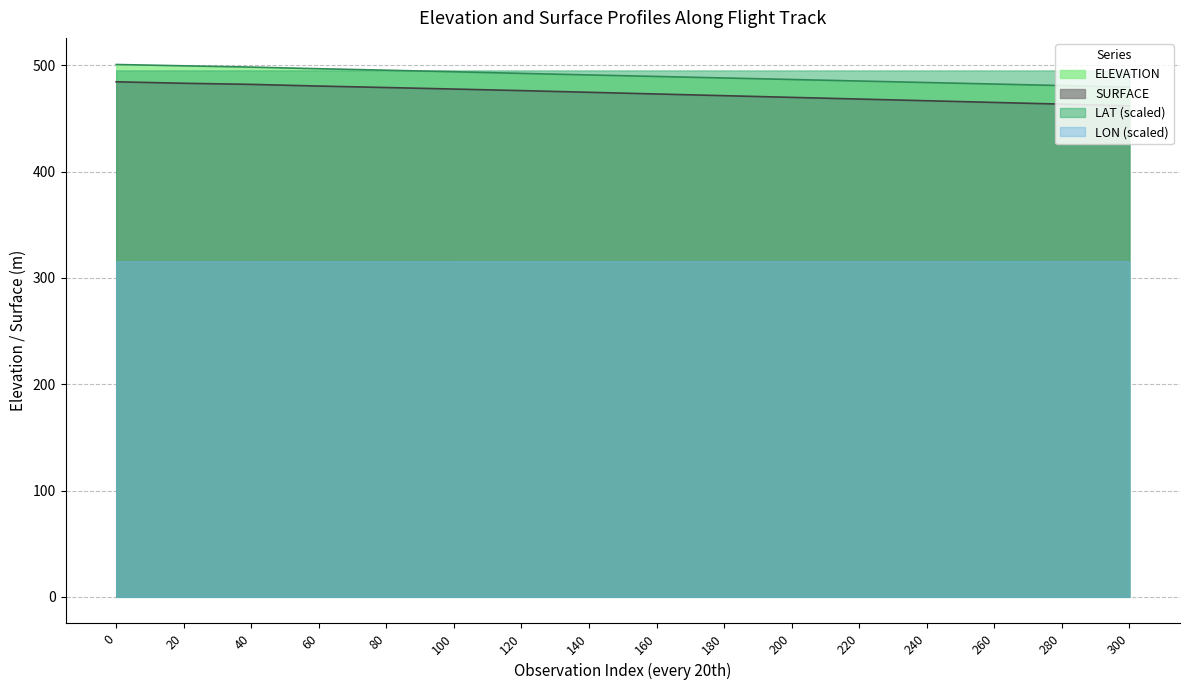

True or false: ELEVATION and LON (scaled) intersect in this chart.

False